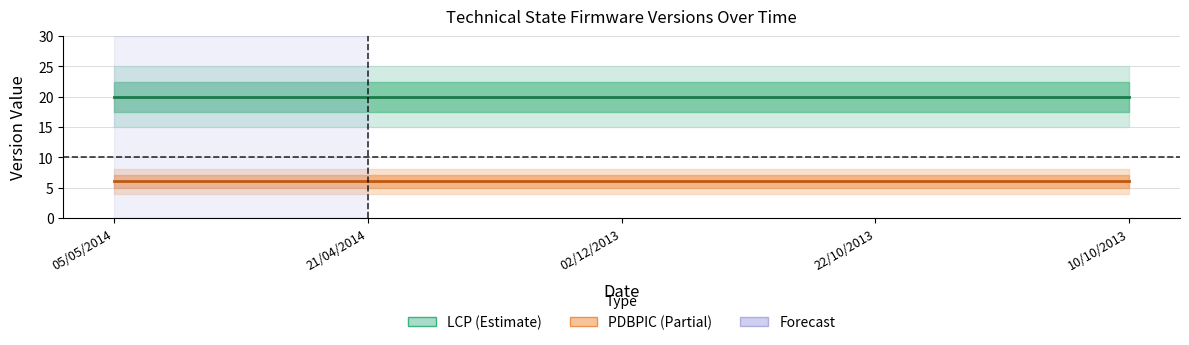

Is the value of PDBPIC at 10/10/2013 greater than the value of LCP at 10/10/2013?

No